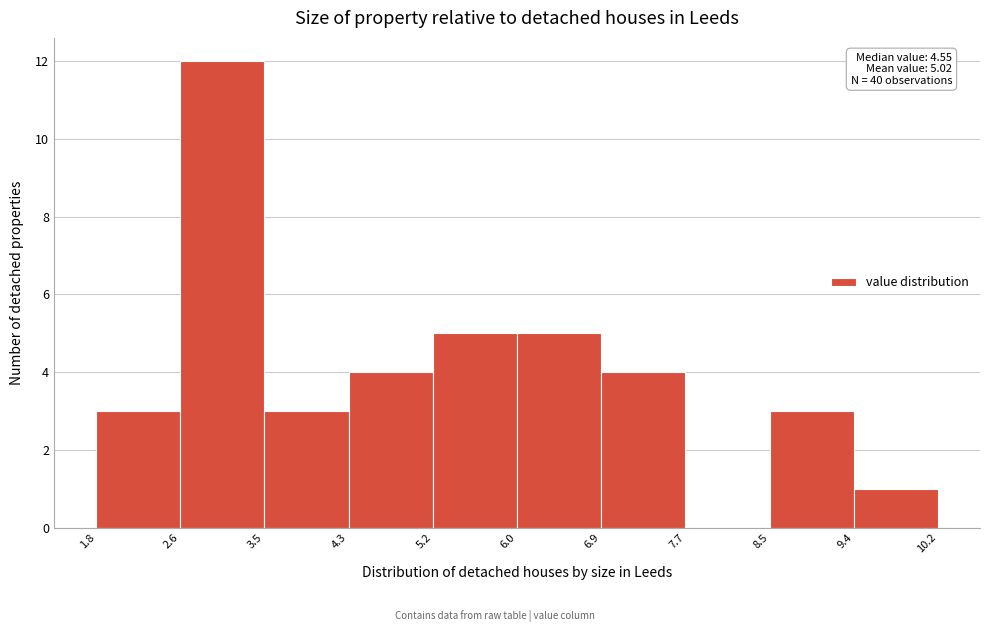

Which range on the x-axis has the tallest bar?

2.6 to 3.5